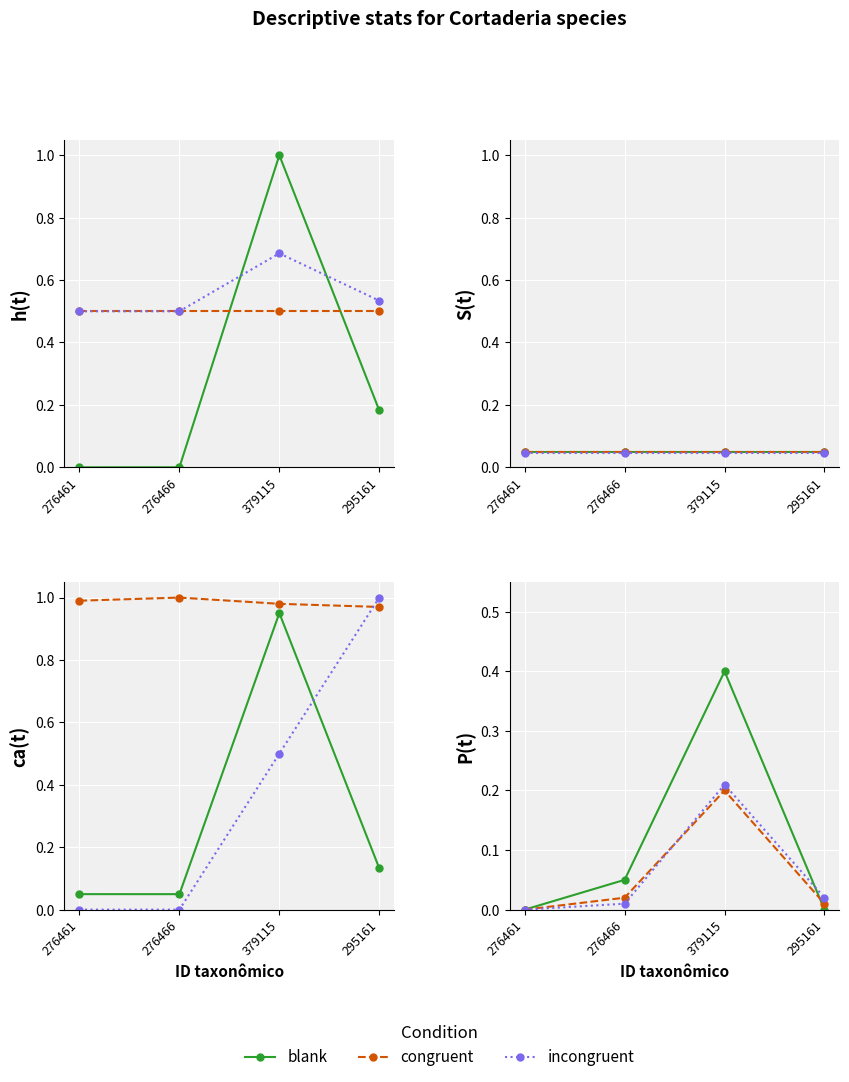

How many times do ID taxonômico and incongruent cross each other?

1